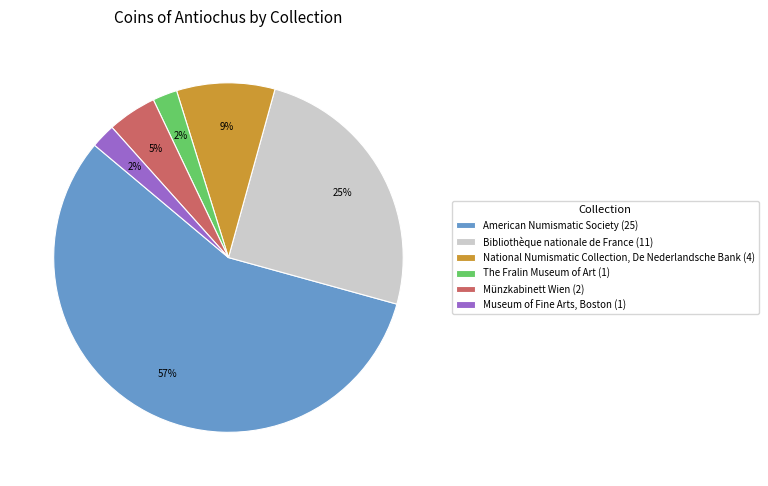

To the nearest percent, what percentage of the pie is The Fralin Museum of Art (1)?

2%